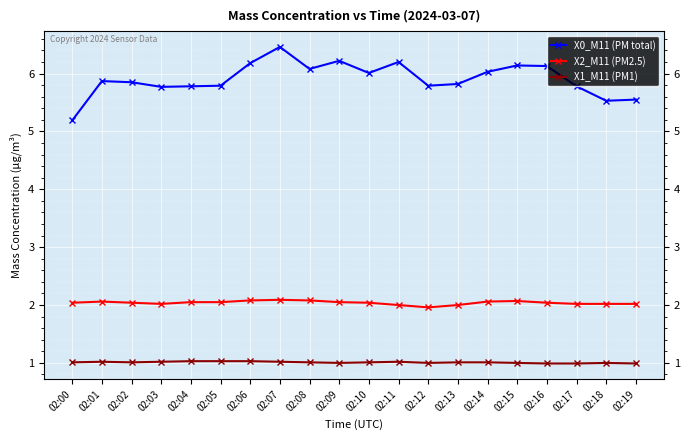

True or false: X0_M11 (PM total) and X2_M11 (PM2.5) cross at least once.

False